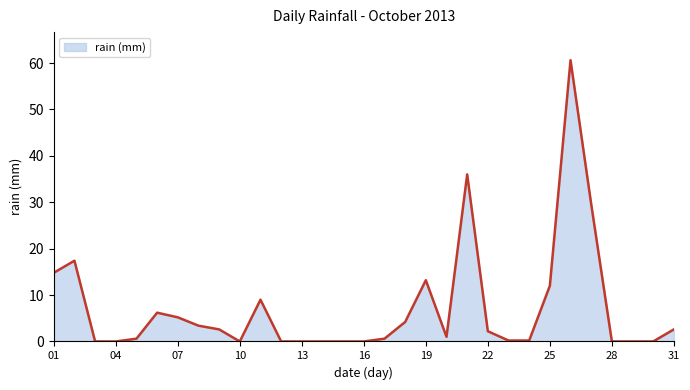

What is the change in value from 01 to 13?

-14.8